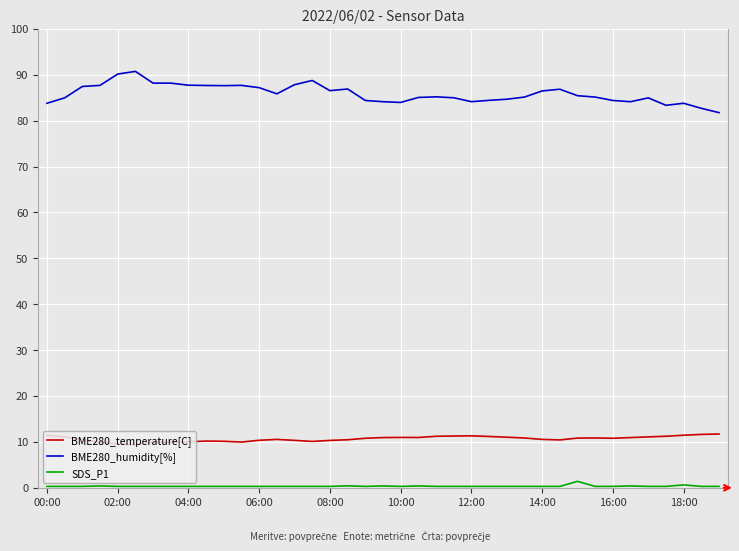

Which series has the largest total across all categories?

BME280_humidity[%]